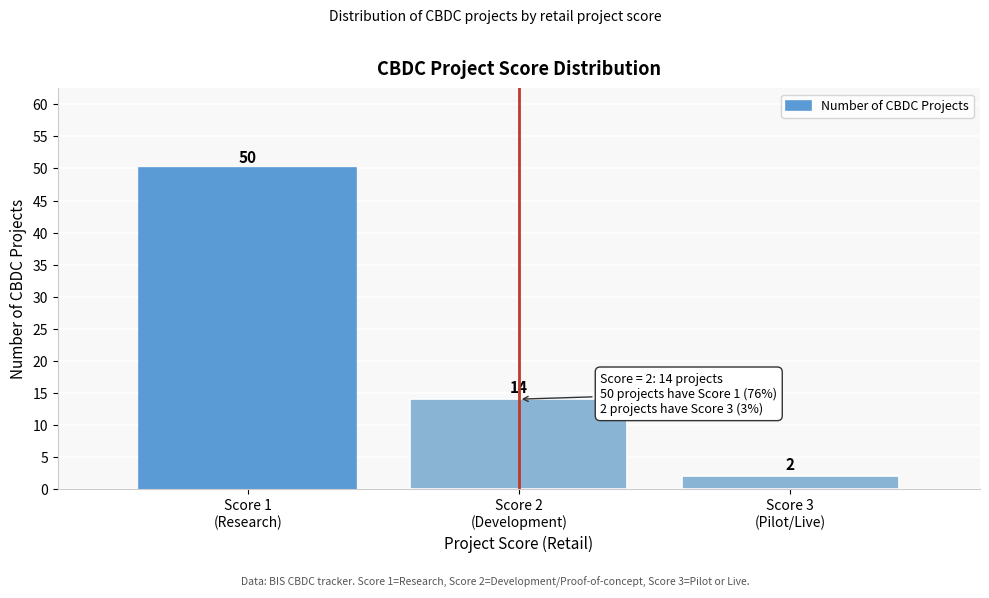

Reading right to left, what are all the values shown in this chart?

2	14	50